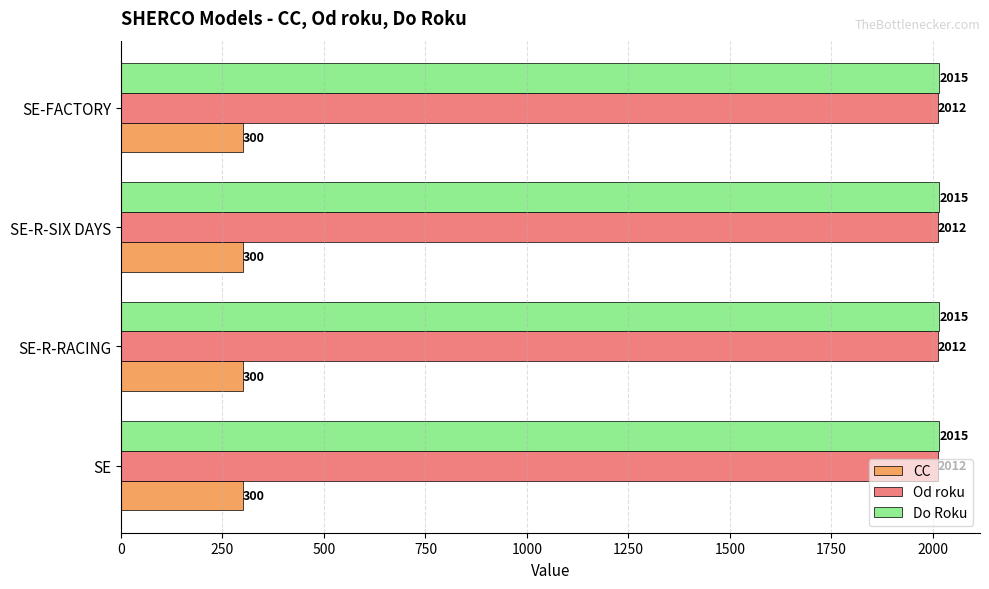

What are all the series names shown in the legend?

CC, Od roku, Do Roku